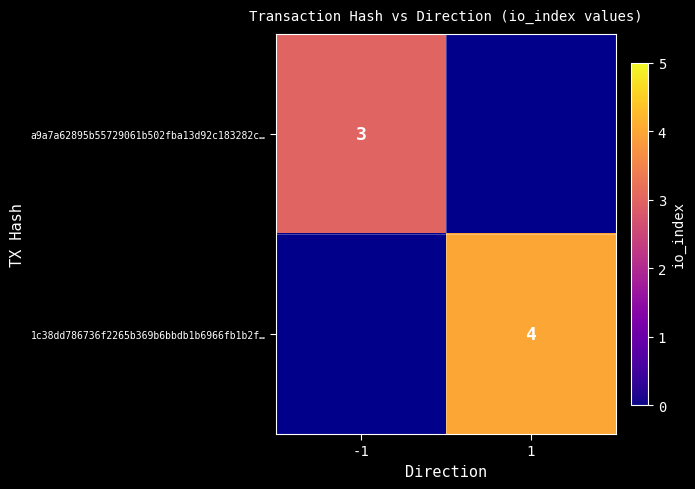

Is it true that a9a7a62895b55729061b502fba13d92c183282c… equals 1 at -1?

False